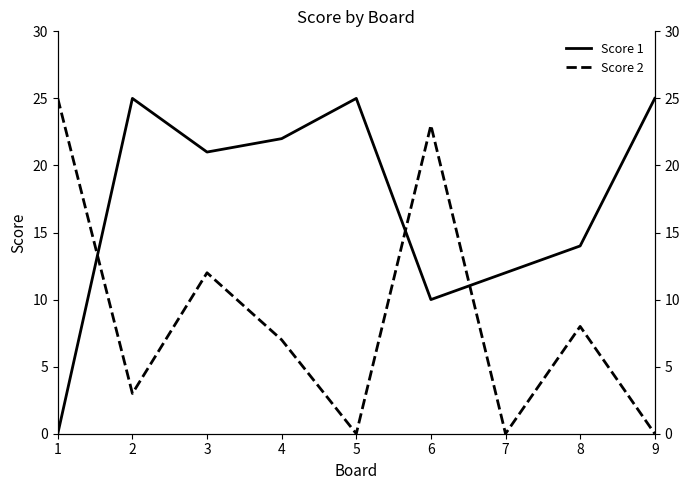

Which has a higher value, 7 or 5?

5